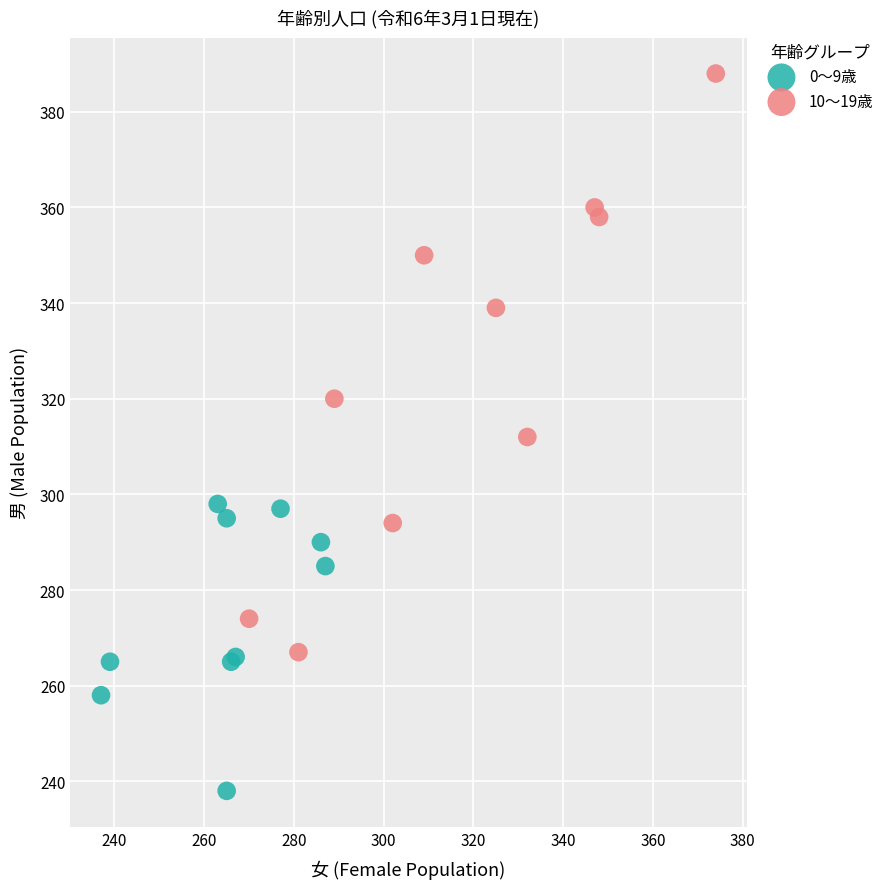

Which series reaches the minimum Y coordinate?

0〜9歳